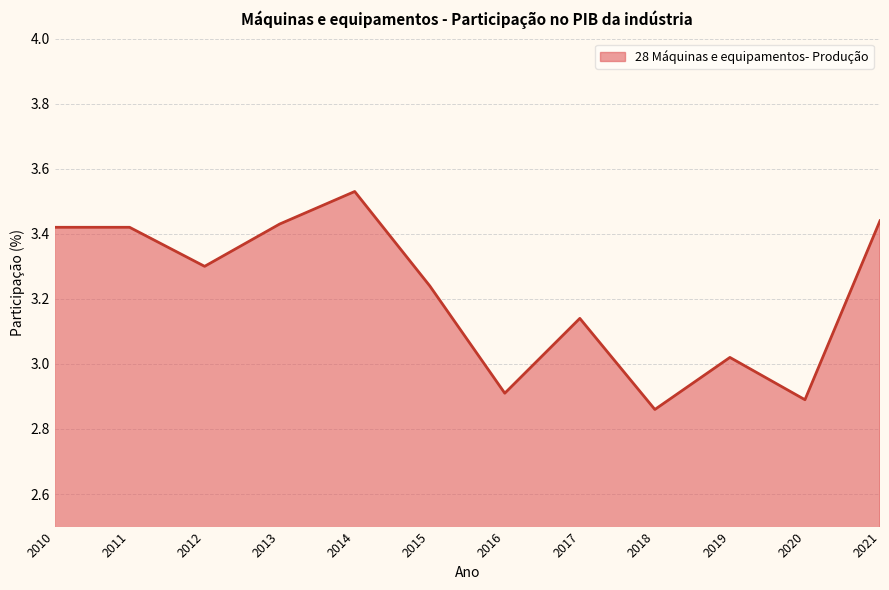

Is it true that the value at 2021 is 1.5?

False